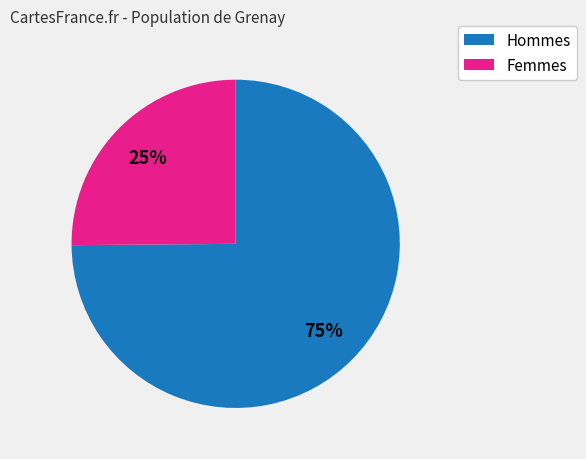

Is there a majority slice in this chart?

Yes